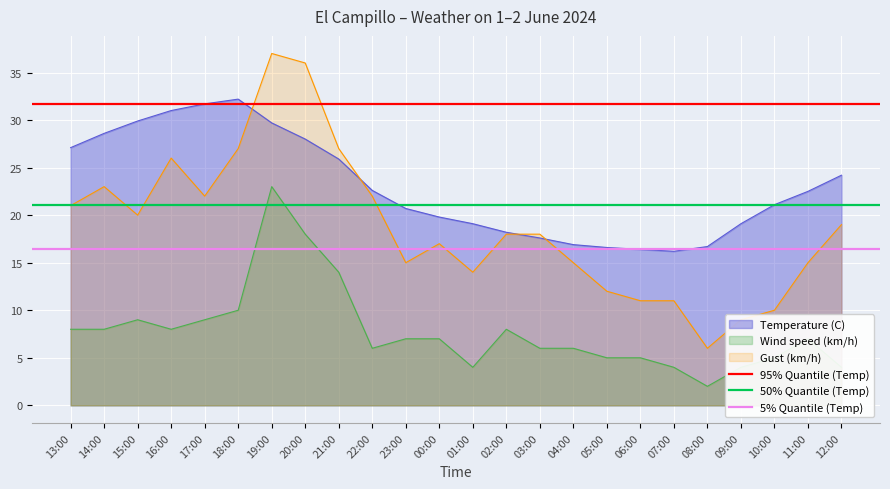

Is the value of 5% Quantile (Temp) at 14:00 greater than the value of 50% Quantile (Temp) at 14:00?

No